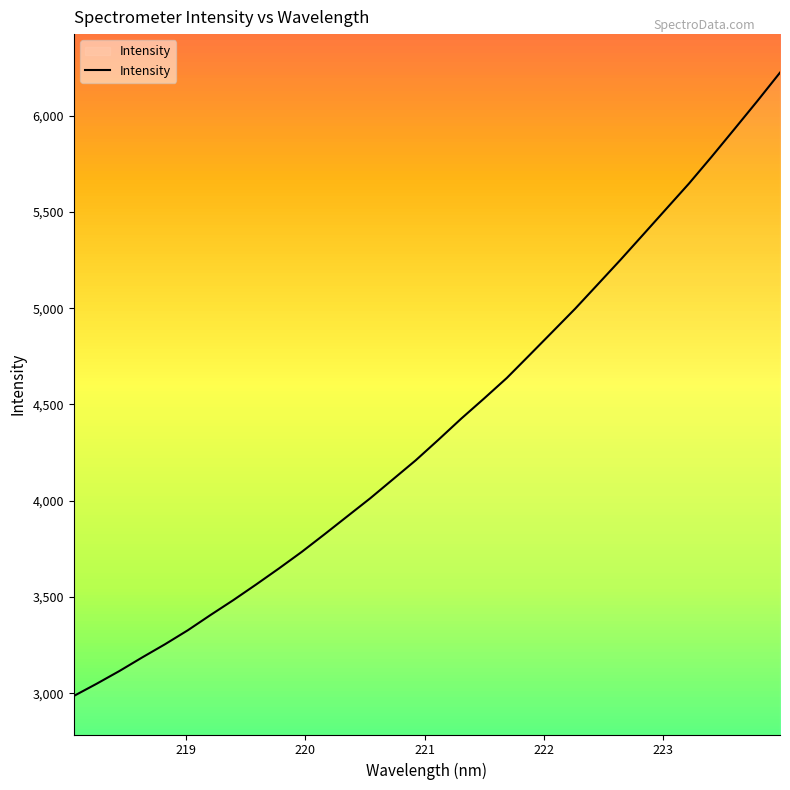

What is the minimum value shown in the chart?

2985.9